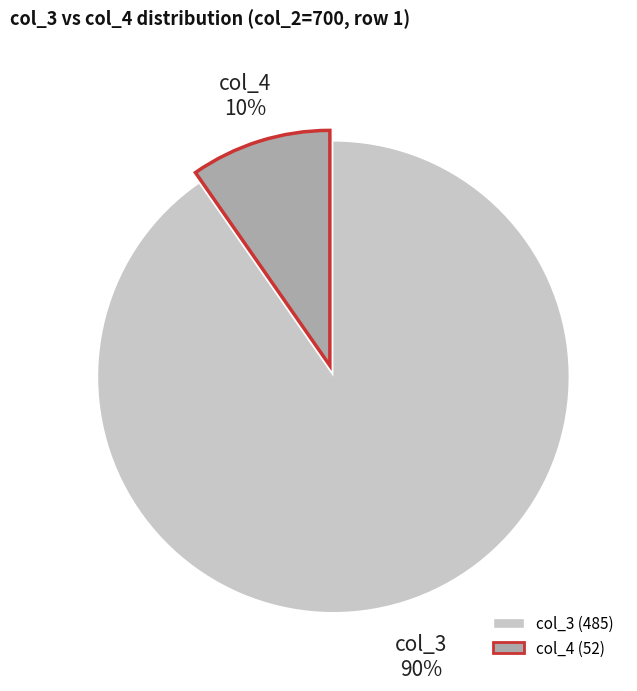

To the nearest percent, what is the average slice percentage?

50%